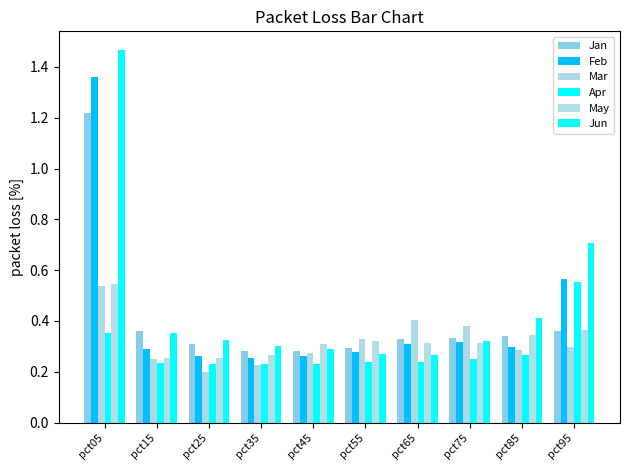

How many distinct data groups are displayed?

6